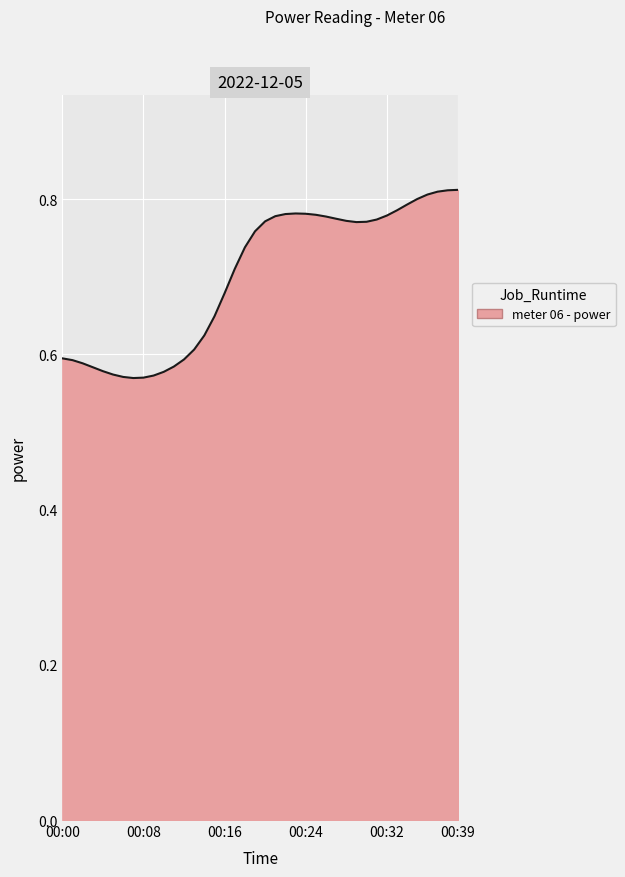

How many lines are shown in the chart?

1